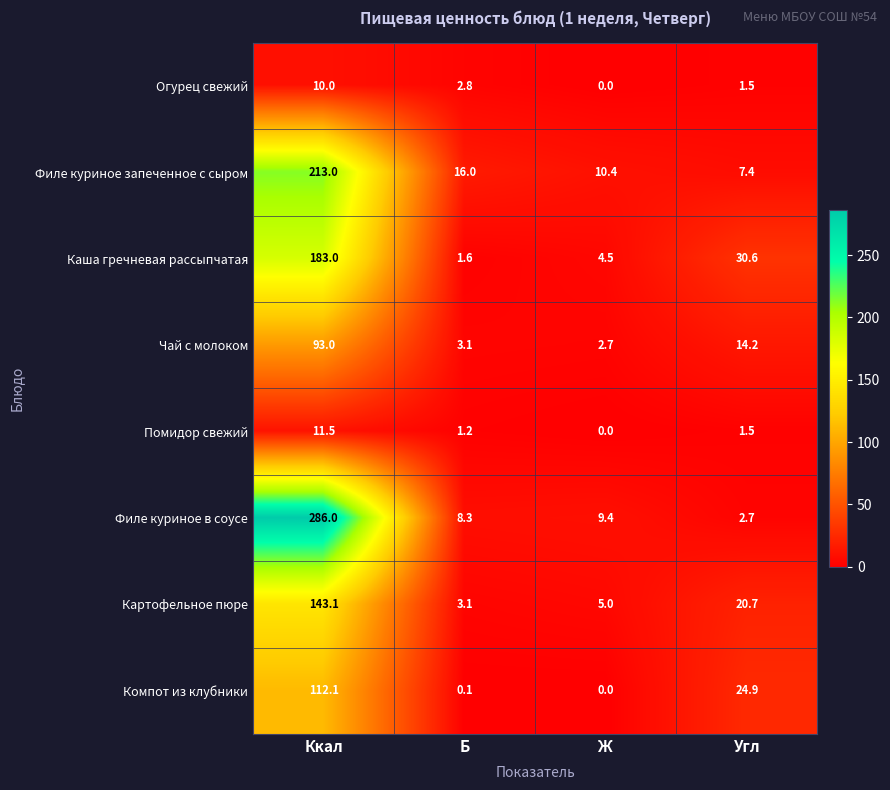

Where is Филе куриное в соусе nearest to the value 144?

Ж